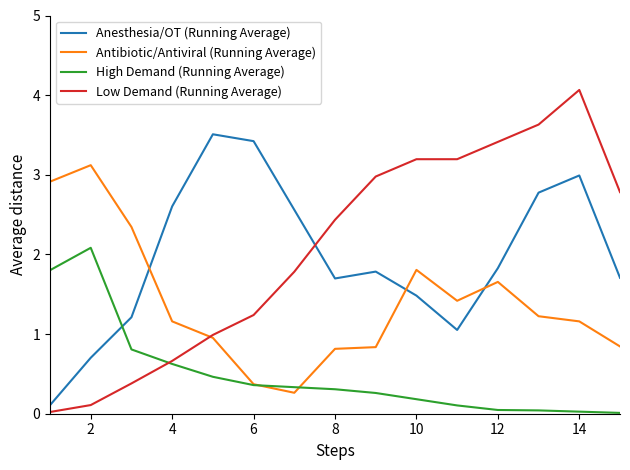

Rank the series by their maximum value, from highest to lowest.

Low Demand (Running Average), Anesthesia/OT (Running Average), Antibiotic/Antiviral (Running Average), High Demand (Running Average)